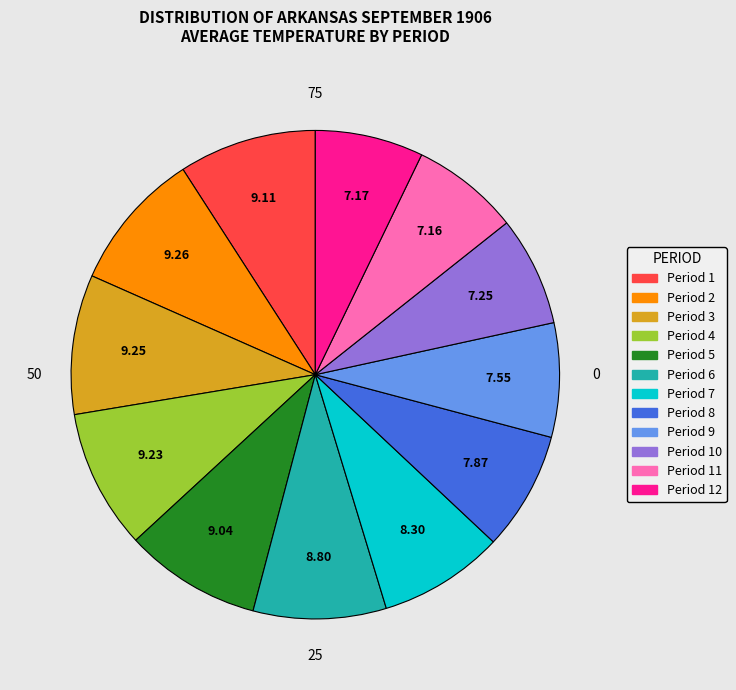

Is there any slice that represents more than half of the pie?

No